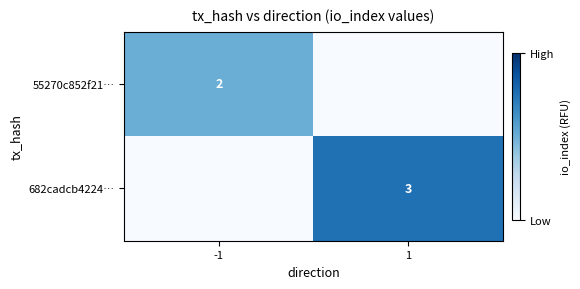

Is it true that 55270c852f21… equals 2 at -1?

True